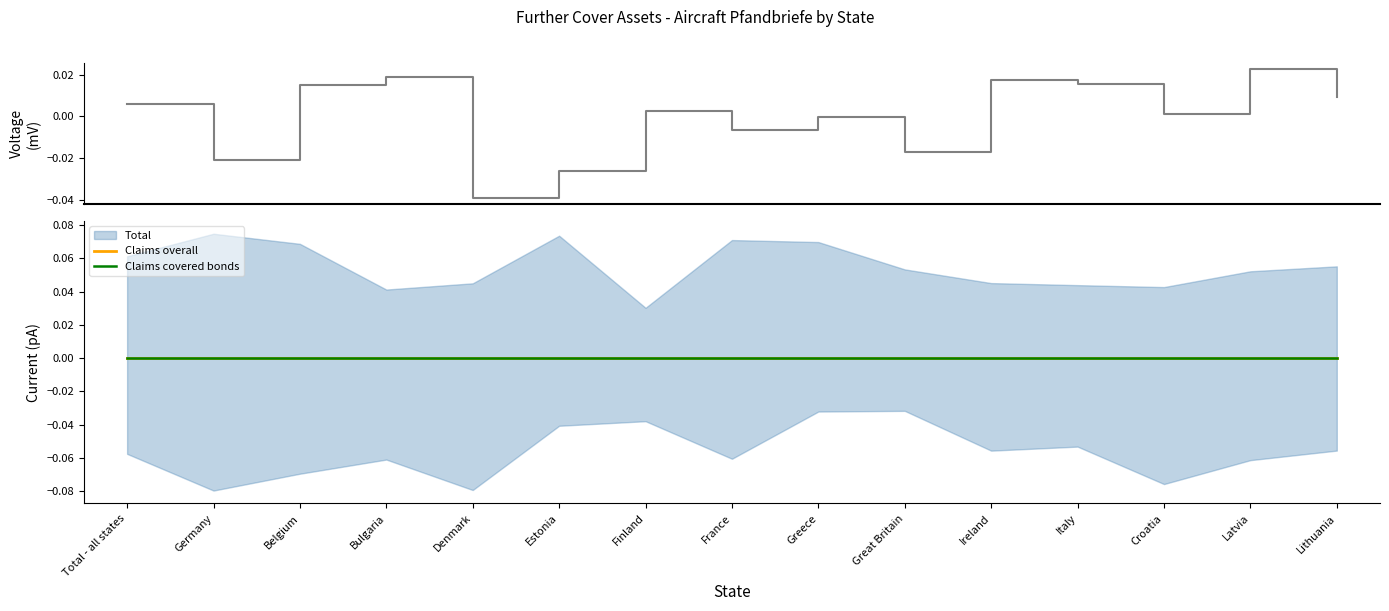

What is the label of the 9th point from the right?

Finland